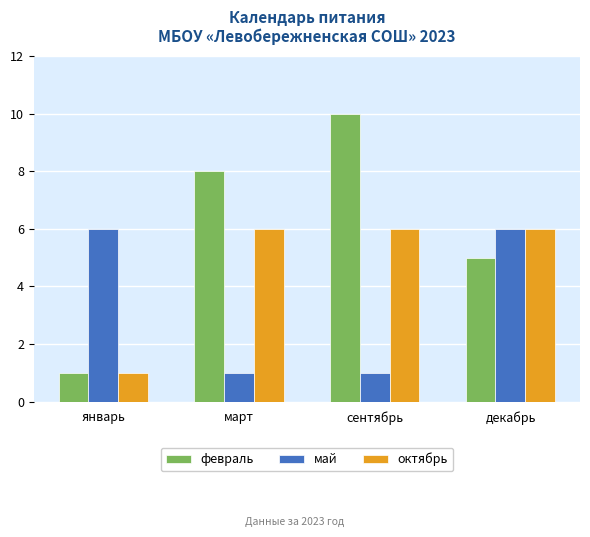

Is it true that май equals 3 at декабрь?

False